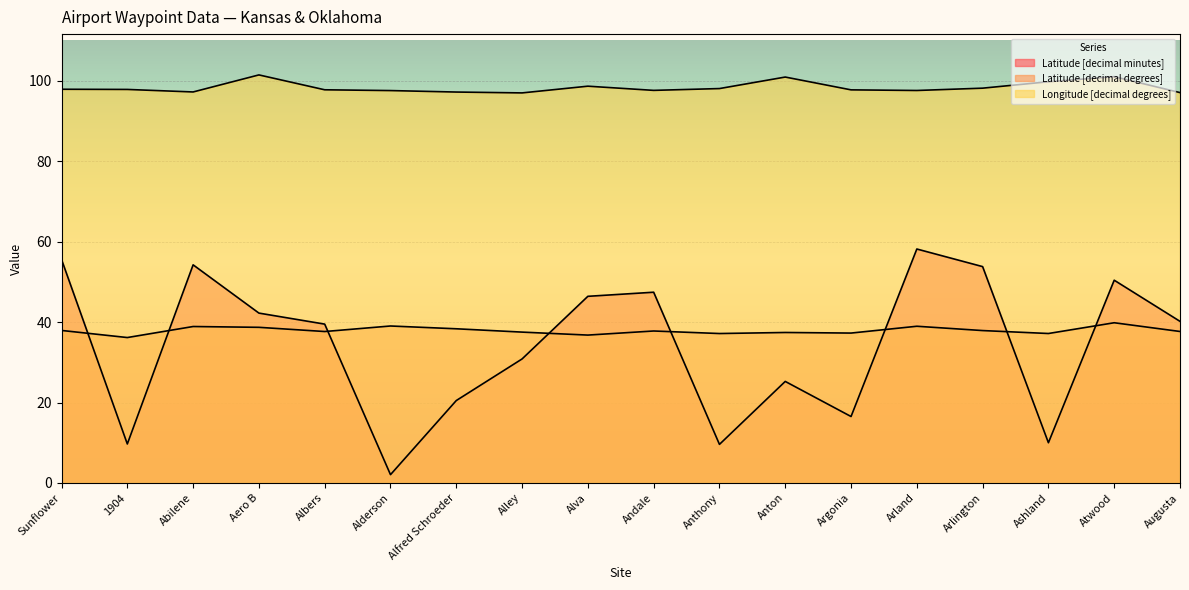

At how many categories does at least one series exceed 39?

18